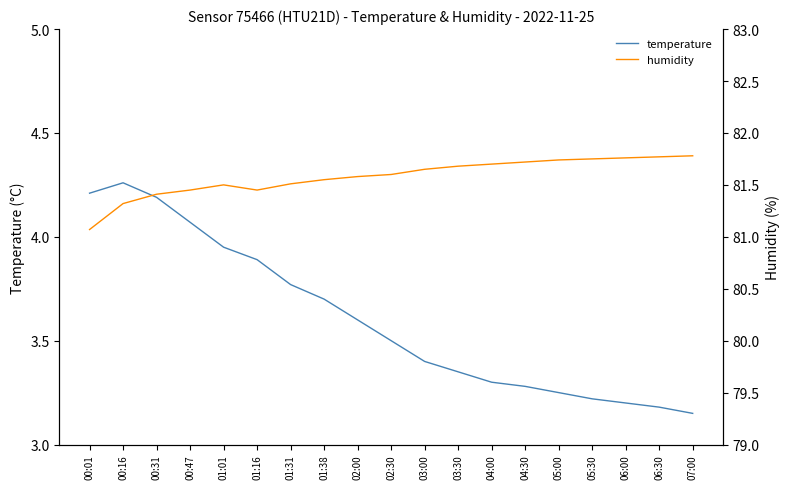

True or false: temperature and humidity cross at least once.

False